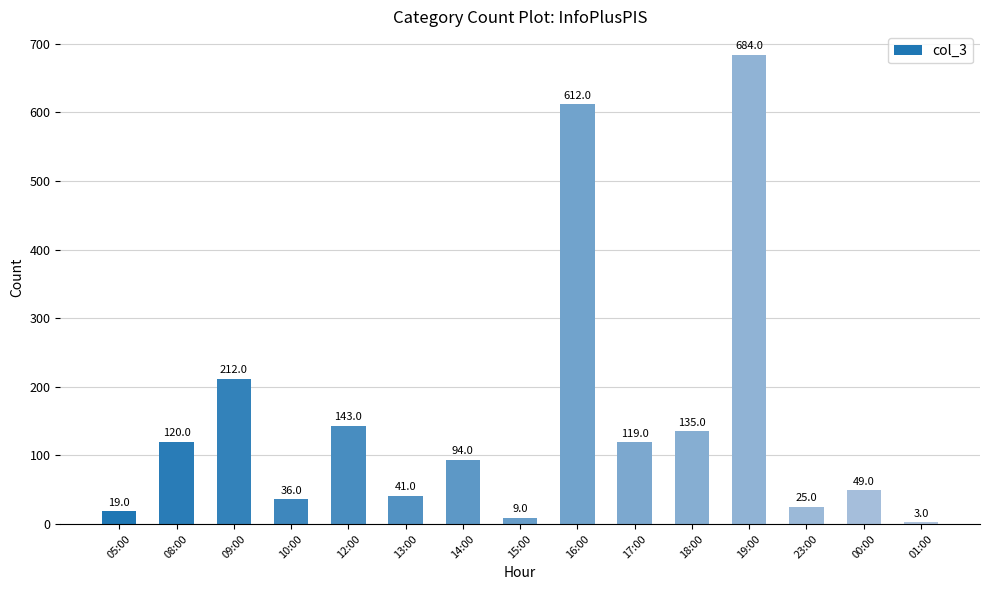

What is the greatest value displayed?

684